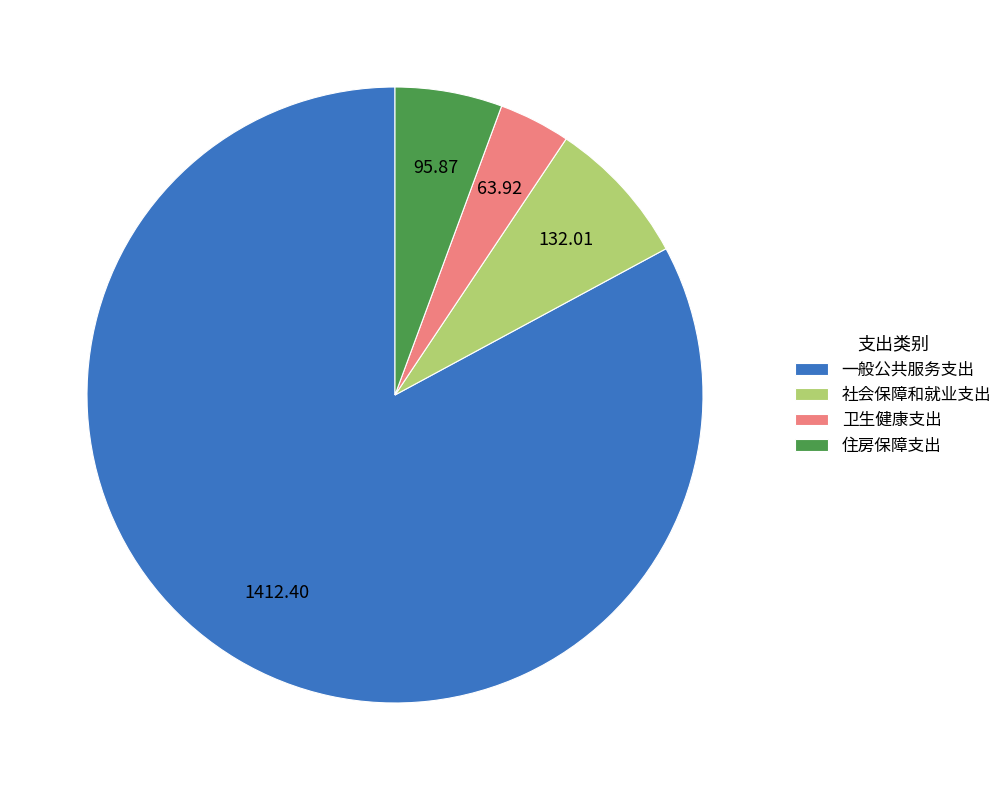

Is there a majority slice in this chart?

Yes